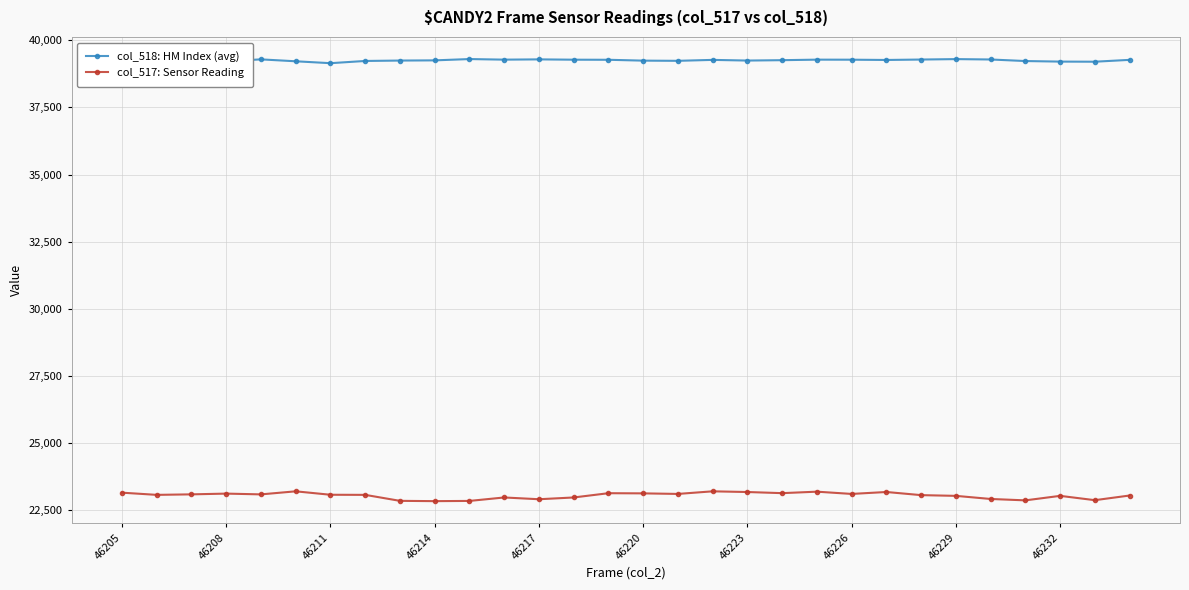

What is the sum of all col_518: HM Index (avg) values?

1177643